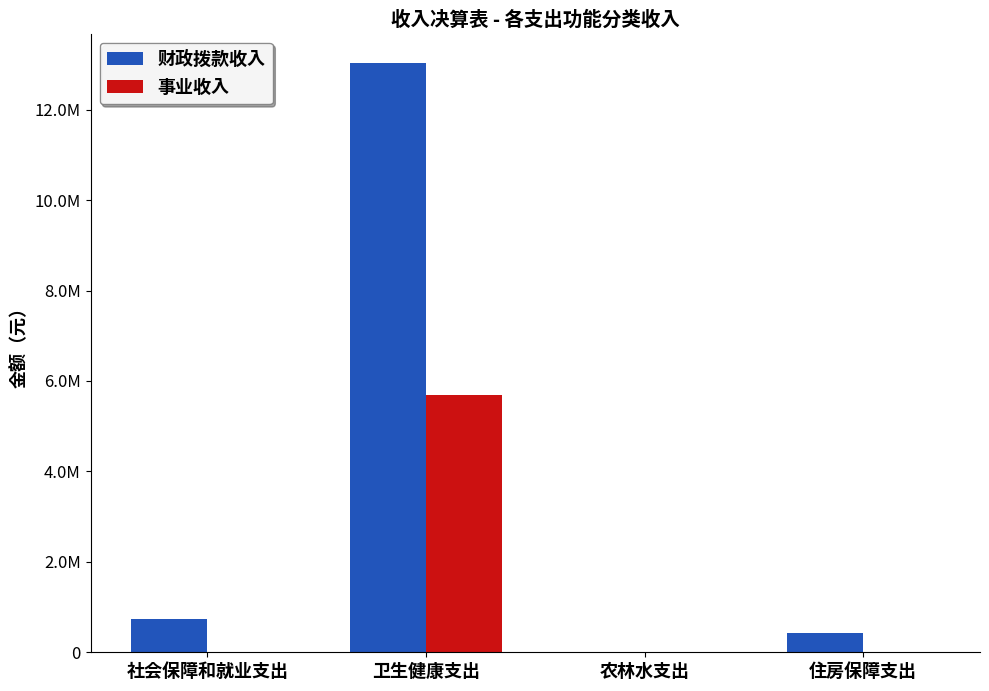

At which label does 事业收入 reach its peak?

卫生健康支出